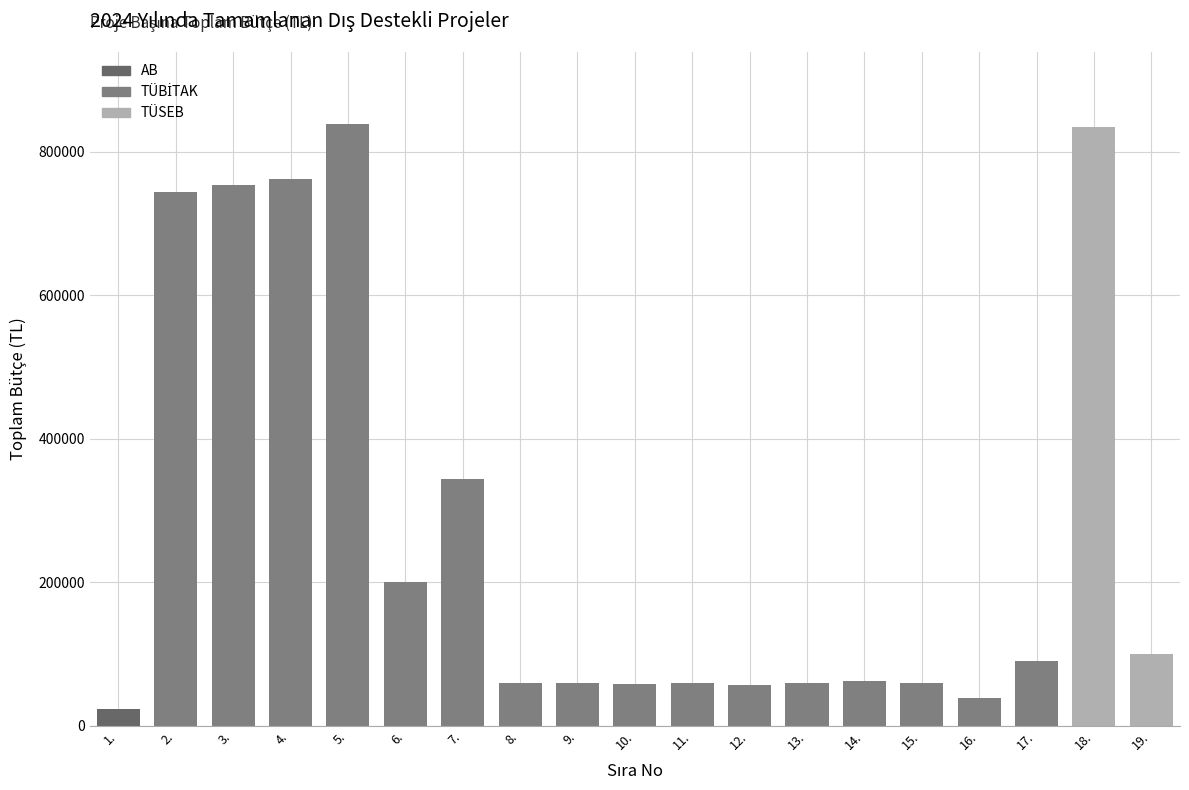

What is the maximum value shown in the chart?

838650